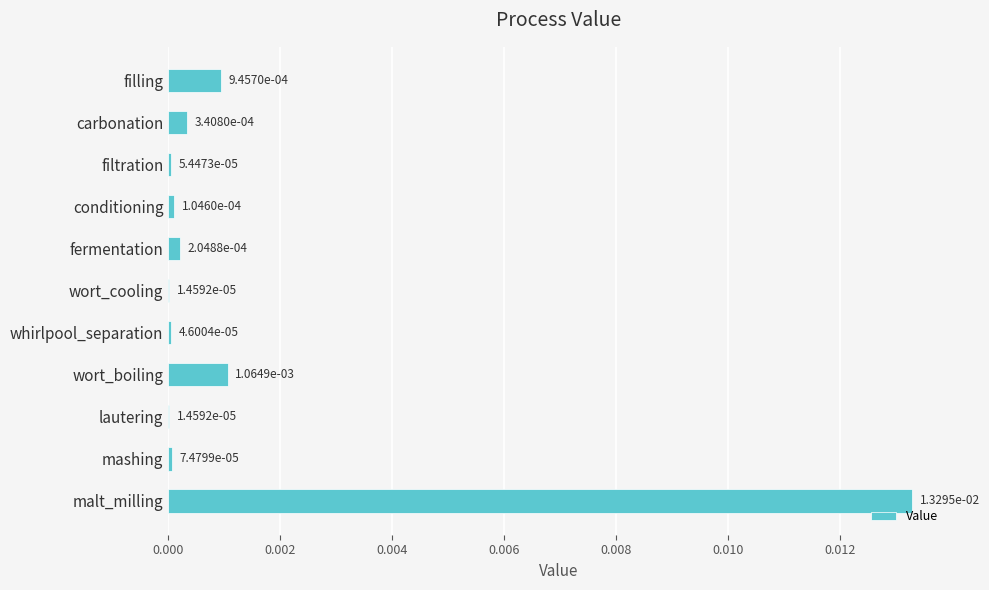

At which category does the chart reach its peak across all series?

malt_milling